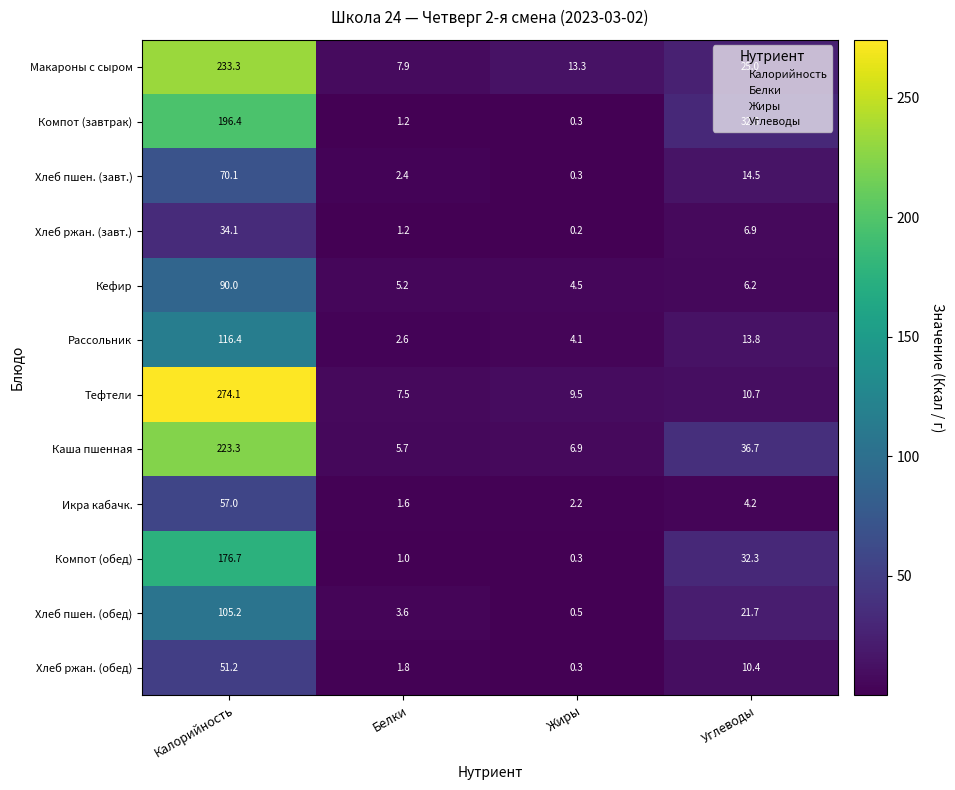

Which category has the highest value across all series?

Калорийность